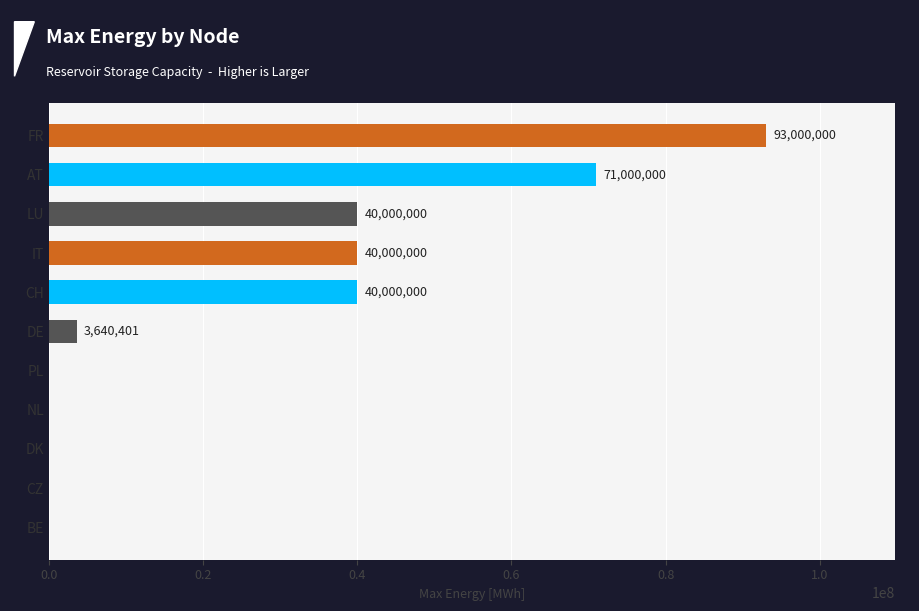

What value does the data have at IT, to the nearest 100?

40000000